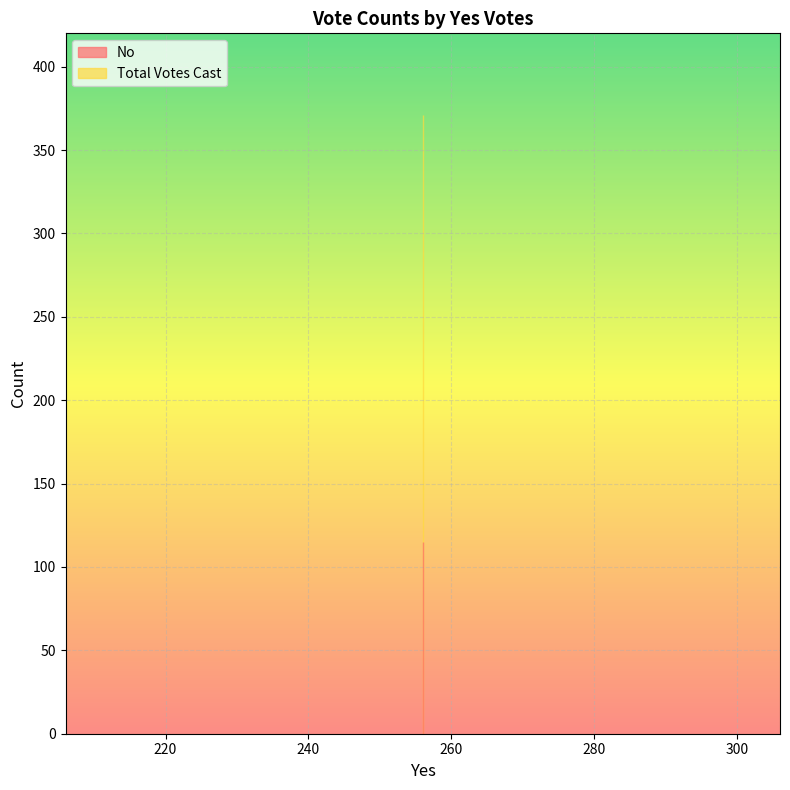

Between 256 and 256, which is larger?

256